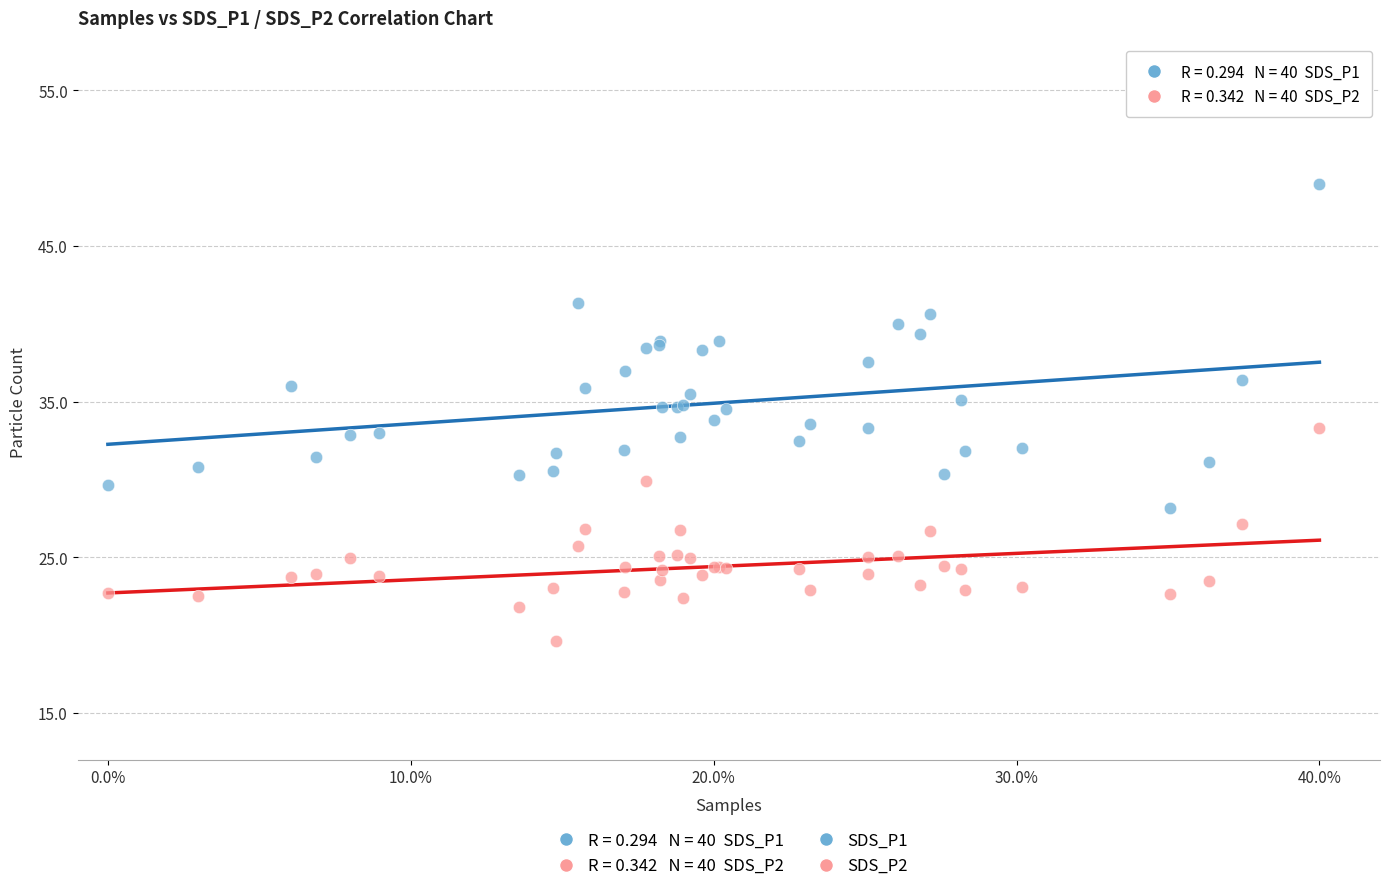

Which series has the widest spread of Y values?

SDS_P1